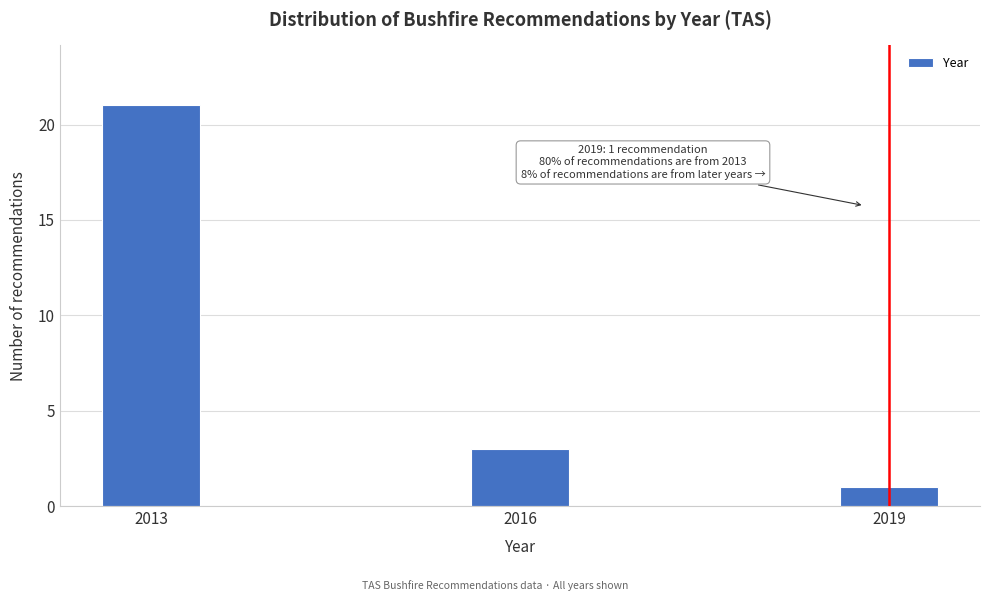

Reading left to right, what are all the values shown in this chart?

21	3	1